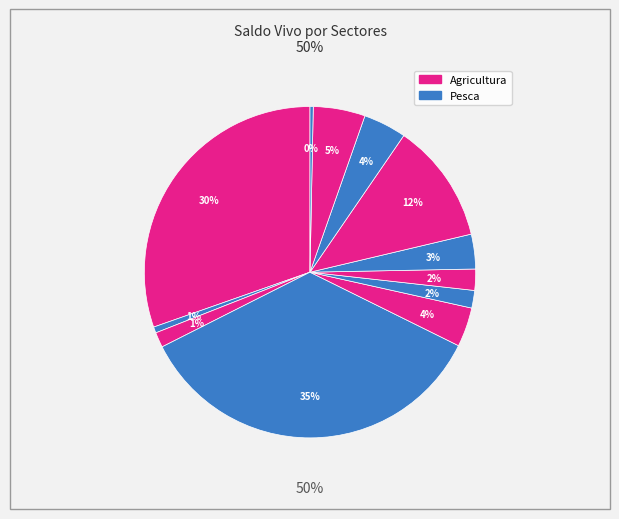

Does Confección represent more than half of the total?

No